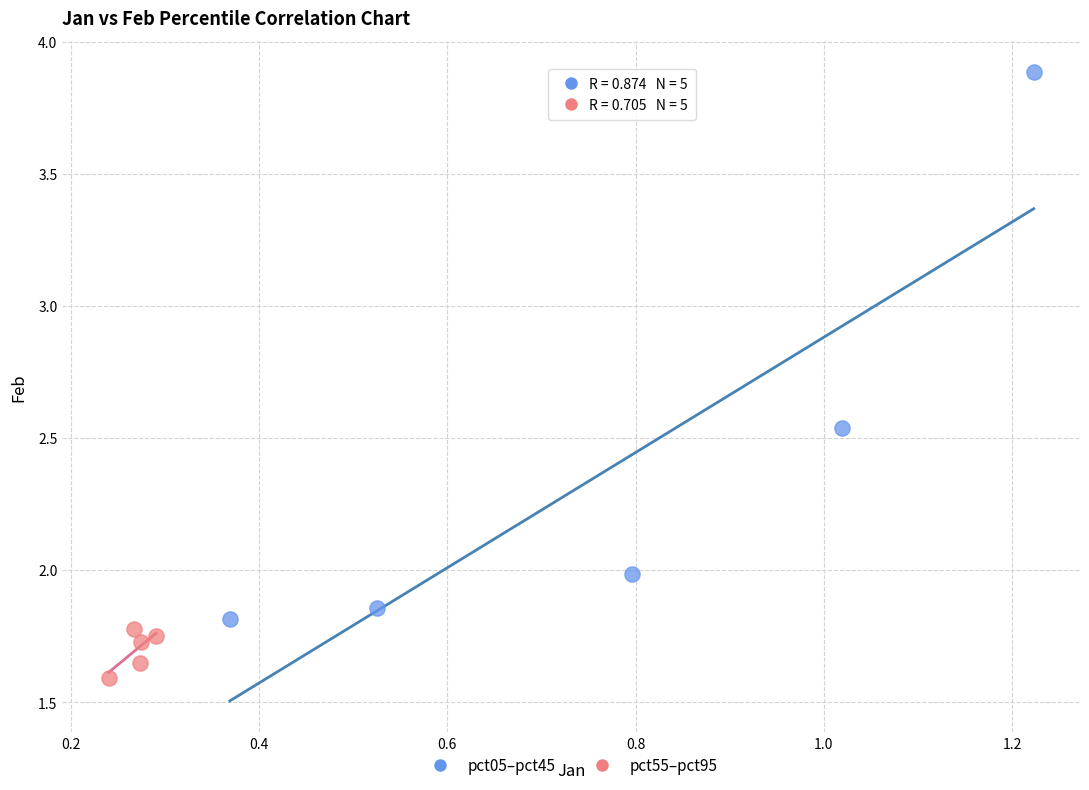

What are all the series names shown in the legend?

pct05–pct45, pct55–pct95